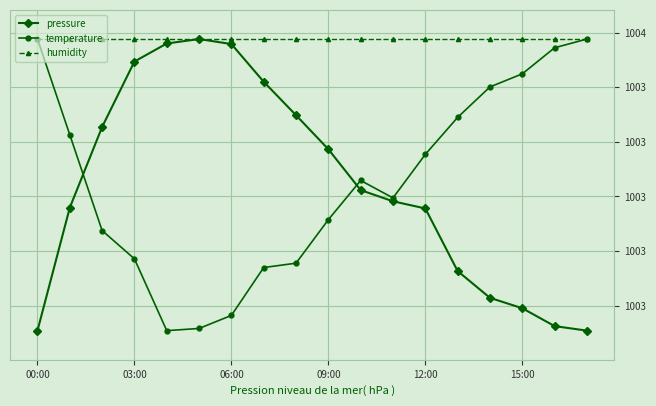

What are all the series names shown in the legend?

pressure, temperature, humidity